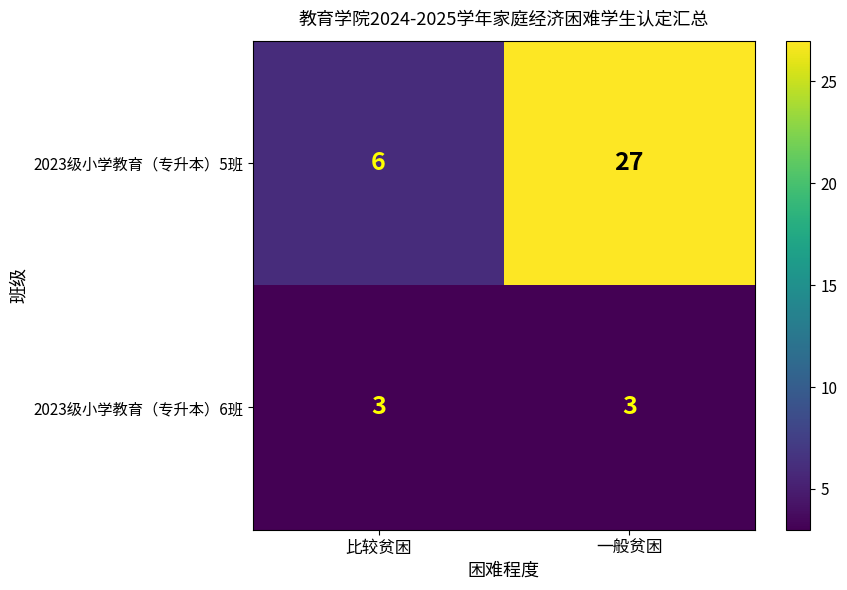

Which series has the largest total across all categories?

2023级小学教育（专升本）5班